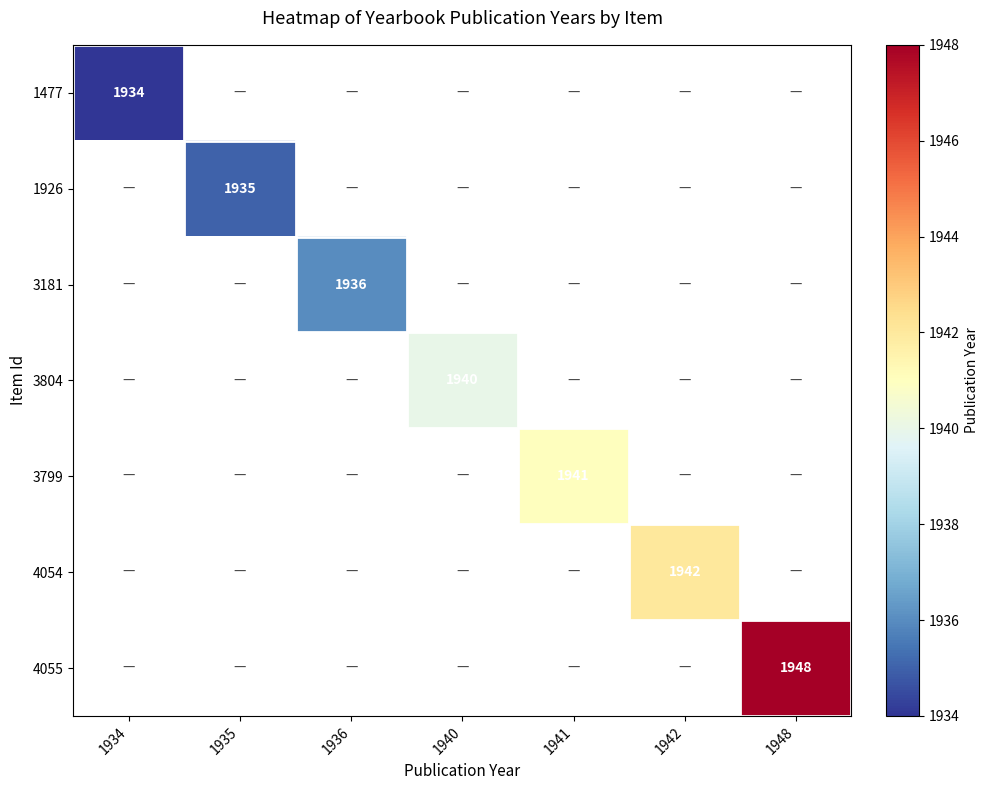

Is it true that 3799 equals 1941 at 1941?

True